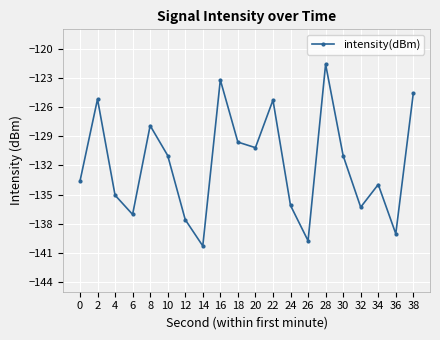

True or false: the data shows -136.1 at 24.

True